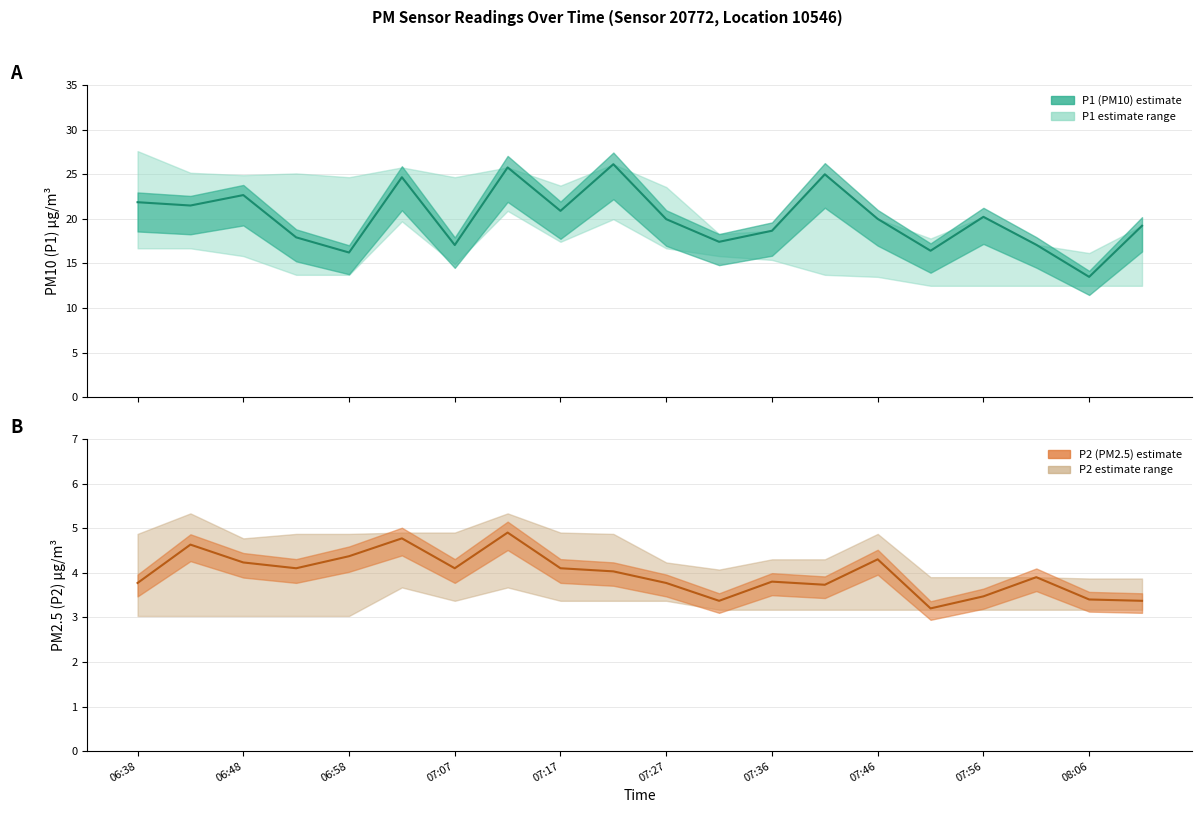

Between 18 and 11, which is larger?

11